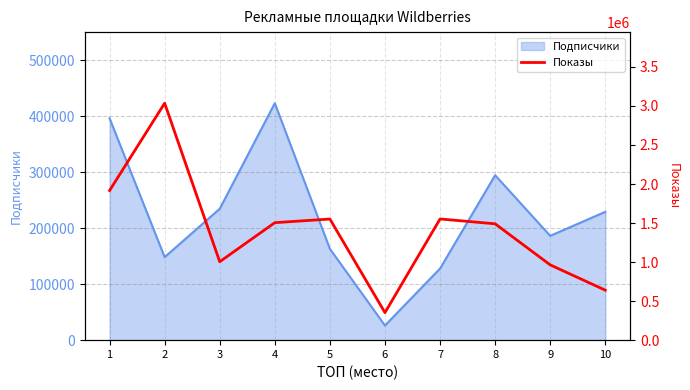

What is the greatest value displayed?

3035282